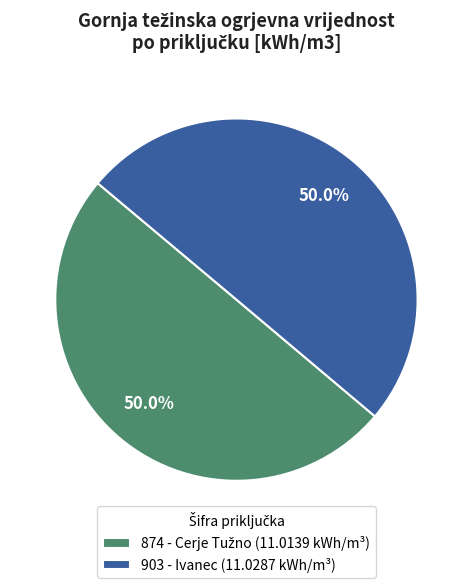

How much of the chart is everything except 903 - Ivanec (11.0287 kWh/m³)?

50.0%